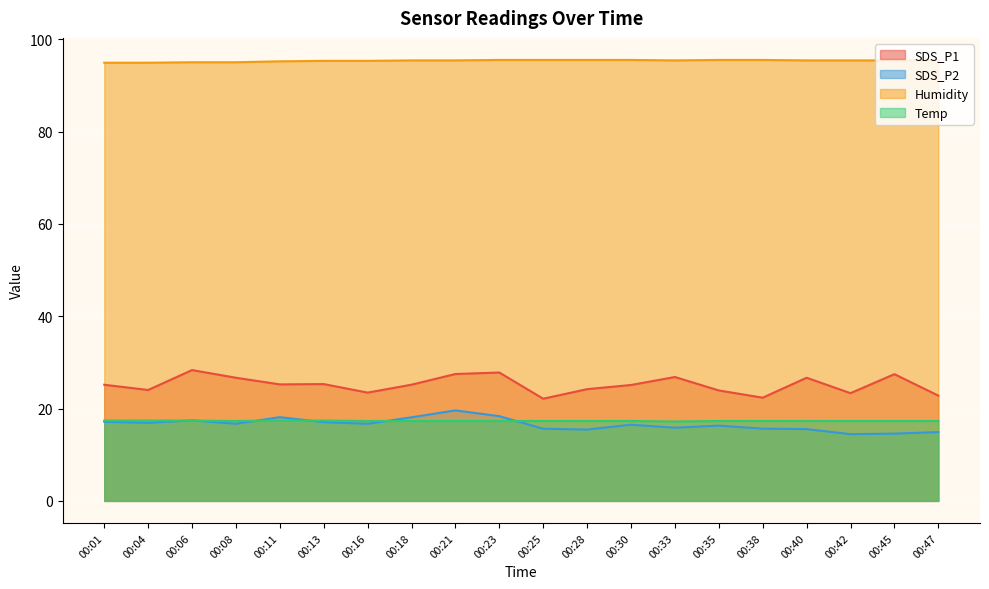

What is the difference between the maximum and minimum values in the SDS_P2 series?

5.2